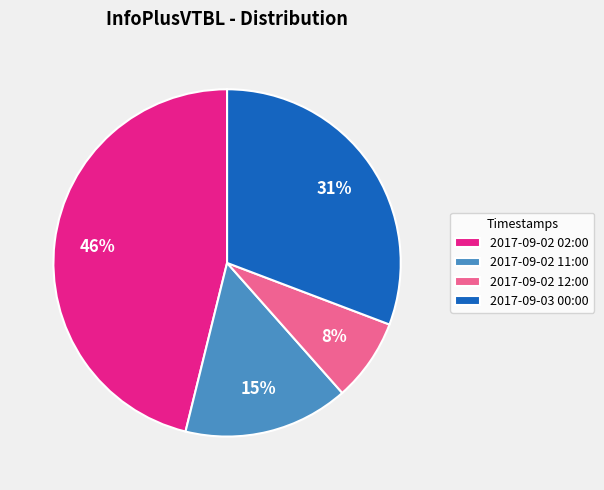

How many slices are in this pie chart?

4